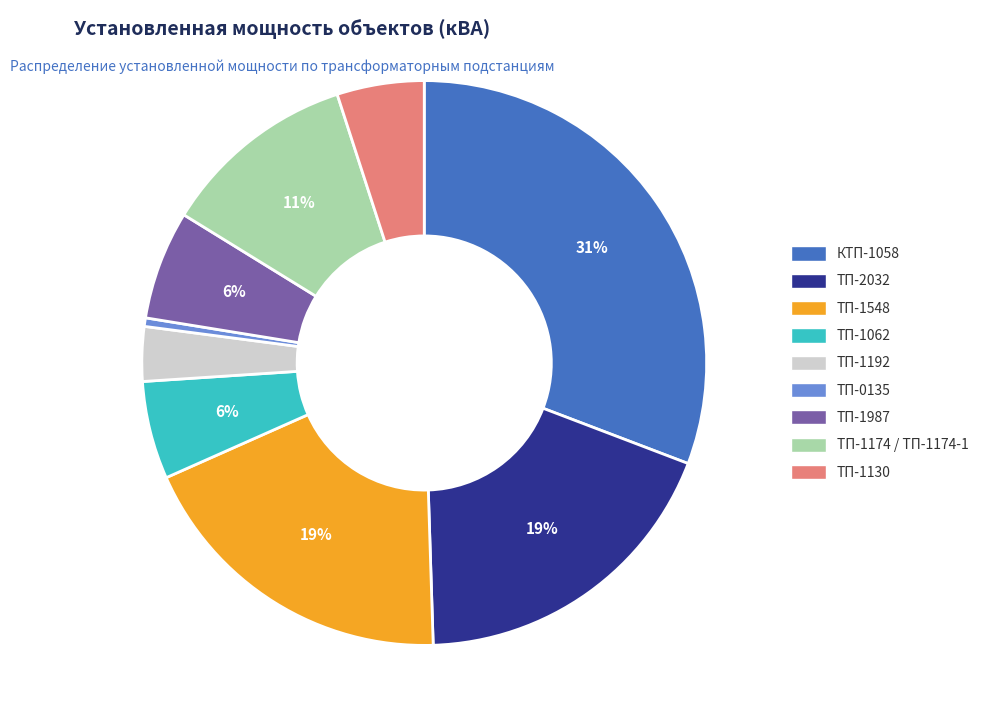

Combined, what portion of the pie is ТП-1174 / ТП-1174-1 and ТП-1548?

30.1%